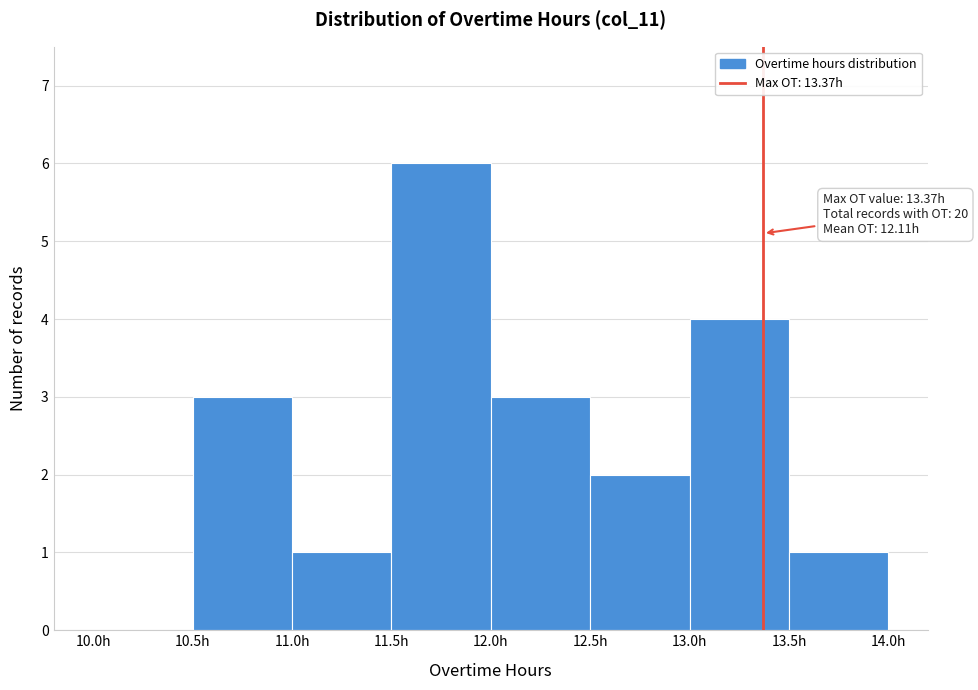

Which range on the x-axis has the tallest bar?

11.5 to 12.0